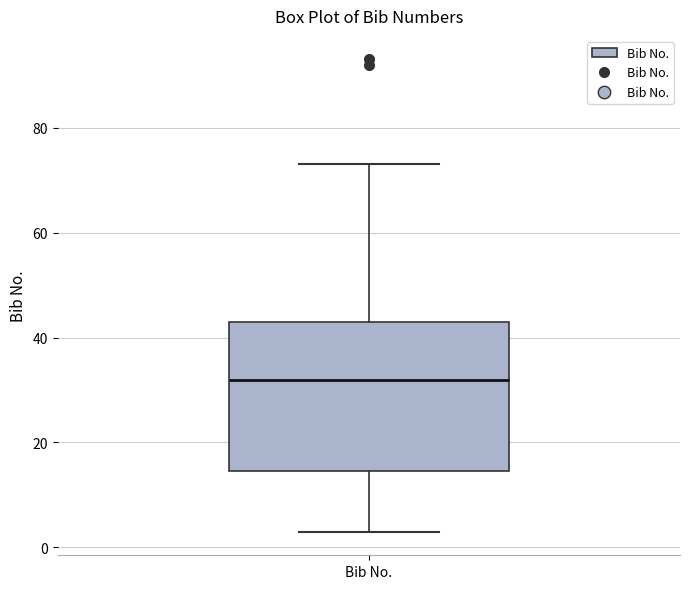

Transcribe this box plot: give where the median line is, the range the box spans, and where the two whiskers end, as read against the y-axis. The values are not printed on the chart, so give them approximately, as read against the axis.

median 32, box 14 to 44, whiskers 4 to 74